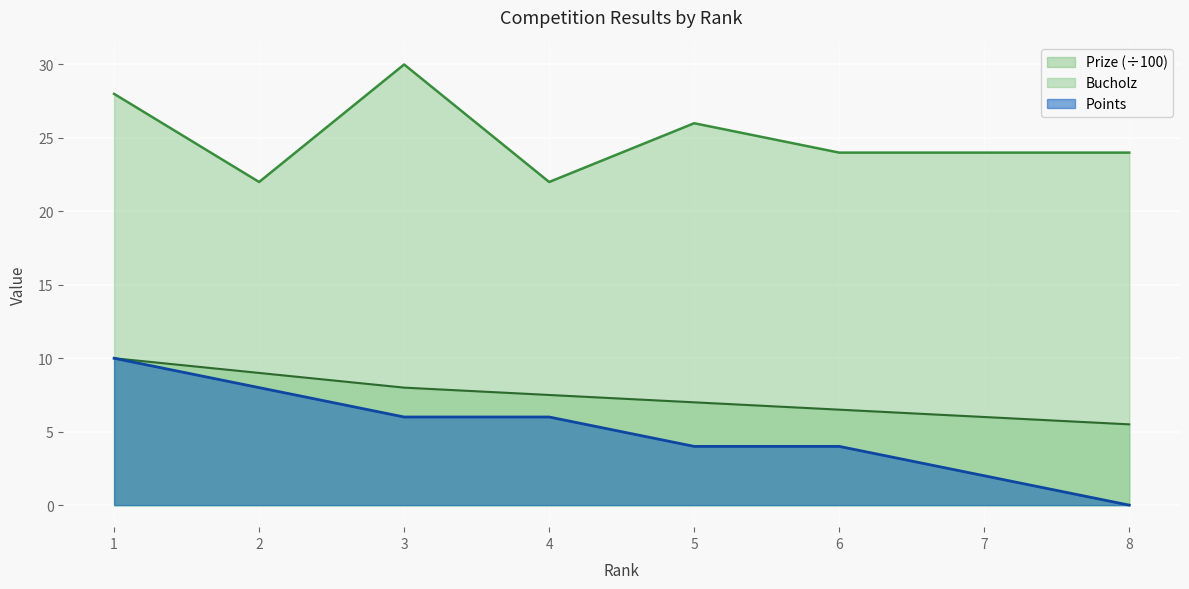

Which series has the largest total across all categories?

Bucholz